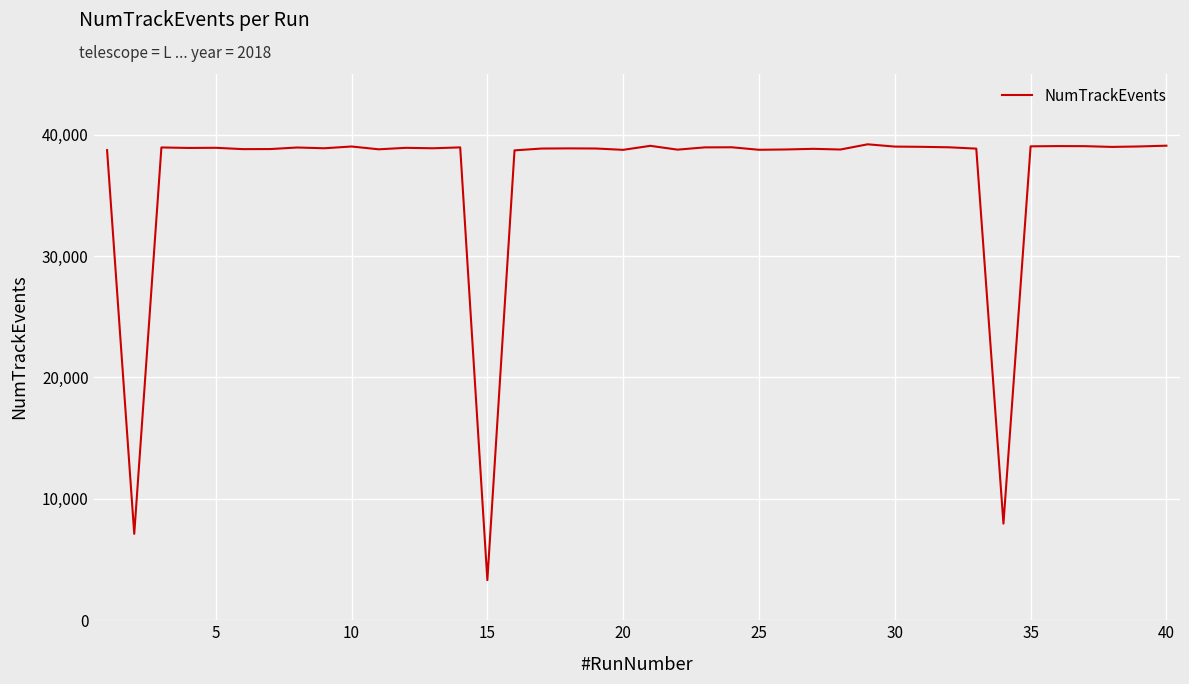

What is the minimum value shown in the chart?

3306